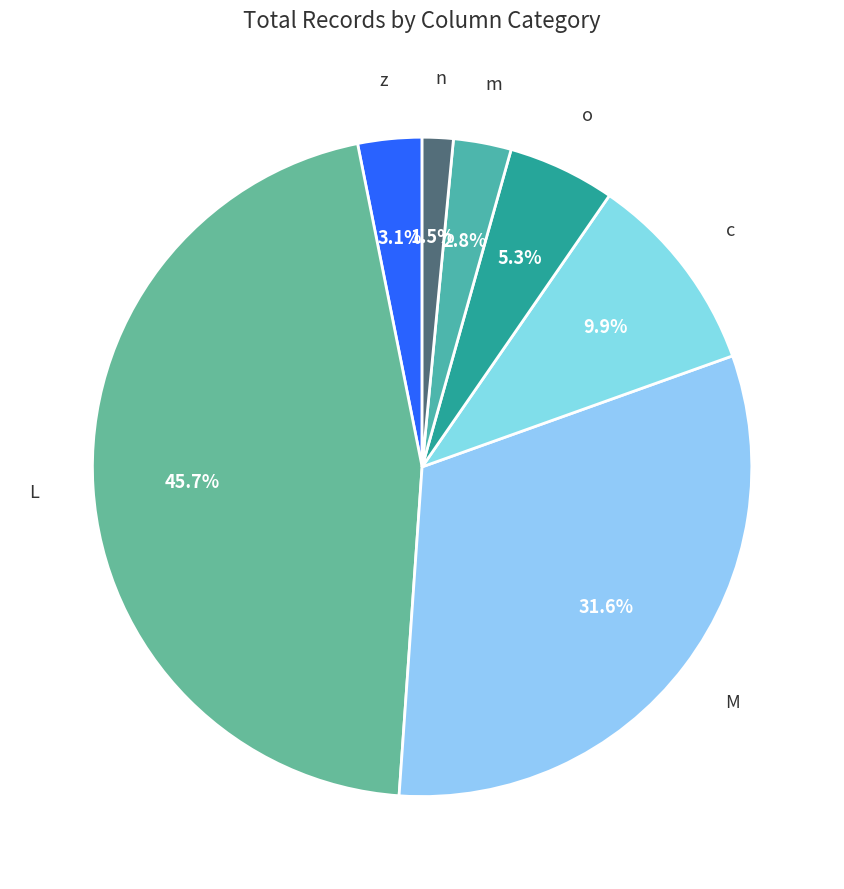

To the nearest percent, what is the difference between the largest and smallest slice percentages?

44%